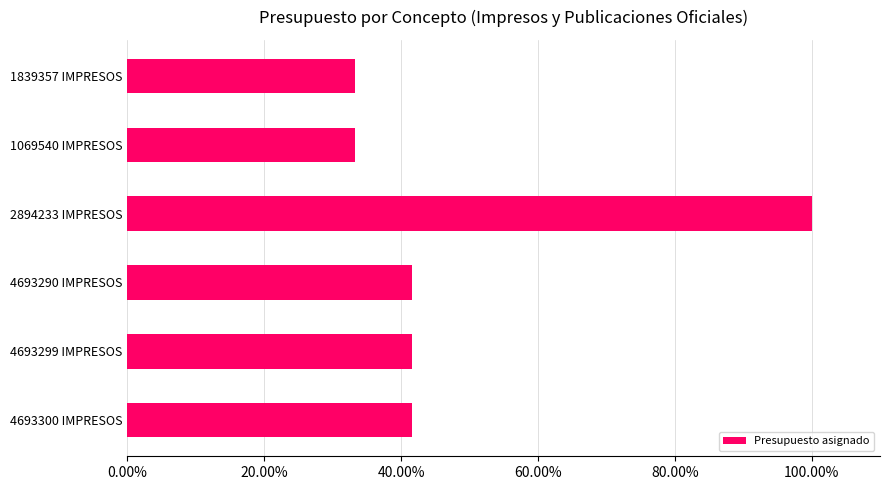

What is the average value?

0.5